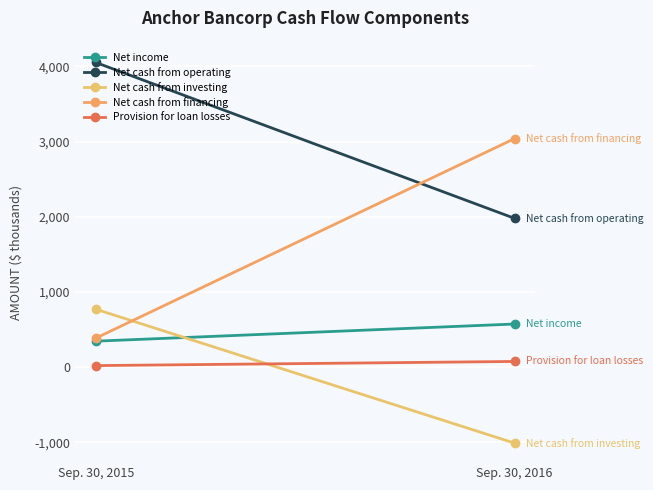

What is the difference between the maximum and minimum values in the Net cash from investing series?

1781